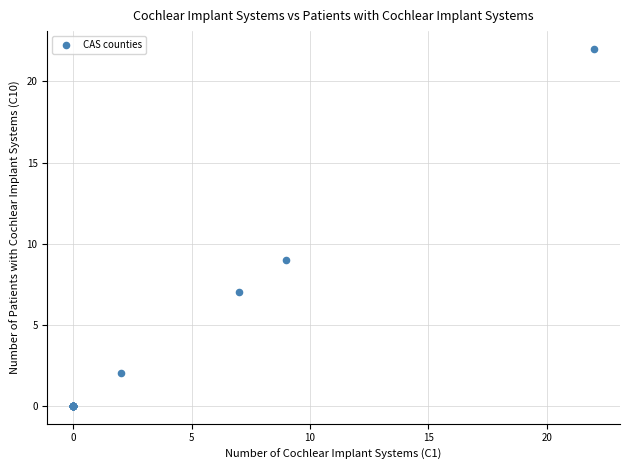

What Y value in the scatter plot is closest to 11?

9